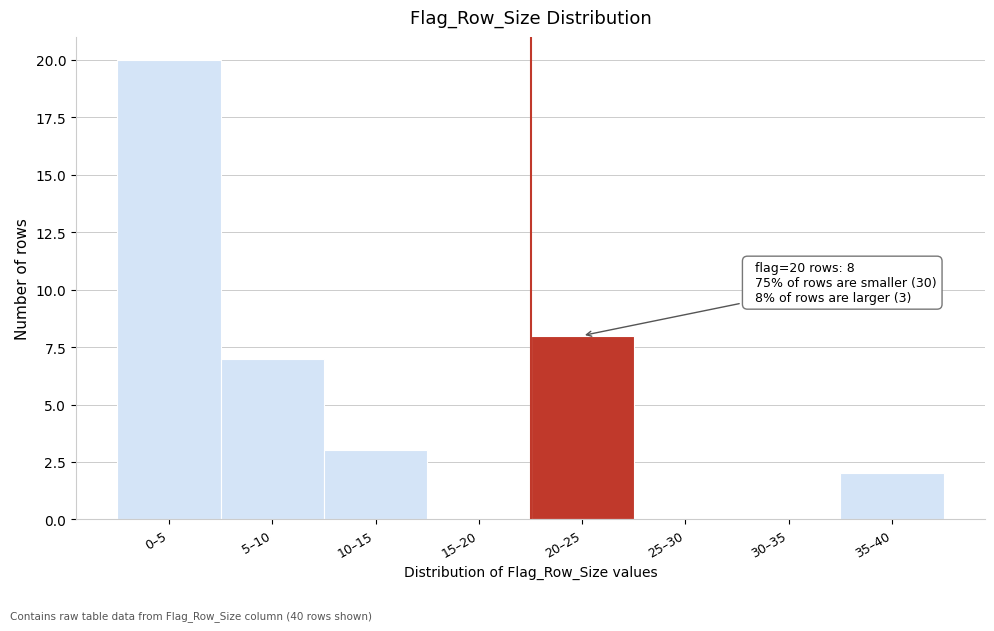

Reading left to right, transcribe all the data shown in this chart.

0–5=20	5–10=7	10–15=3	15–20=0	20–25=8	25–30=0	30–35=0	35–40=2